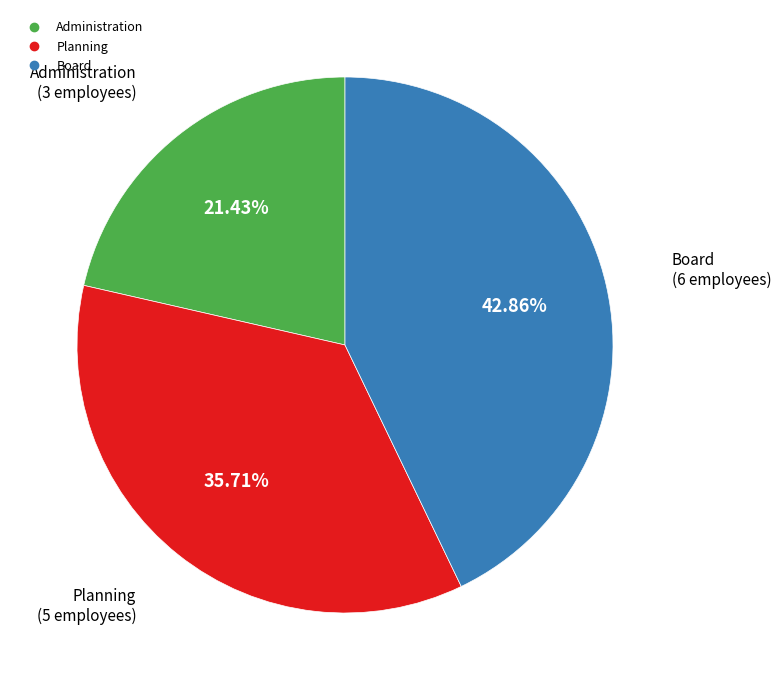

Is the sum of Planning and Board greater than half?

Yes